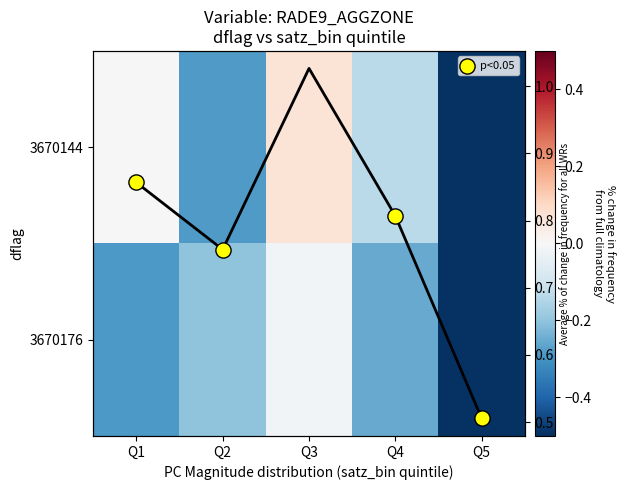

Where is 3670144 nearest to the value 0?

Q1